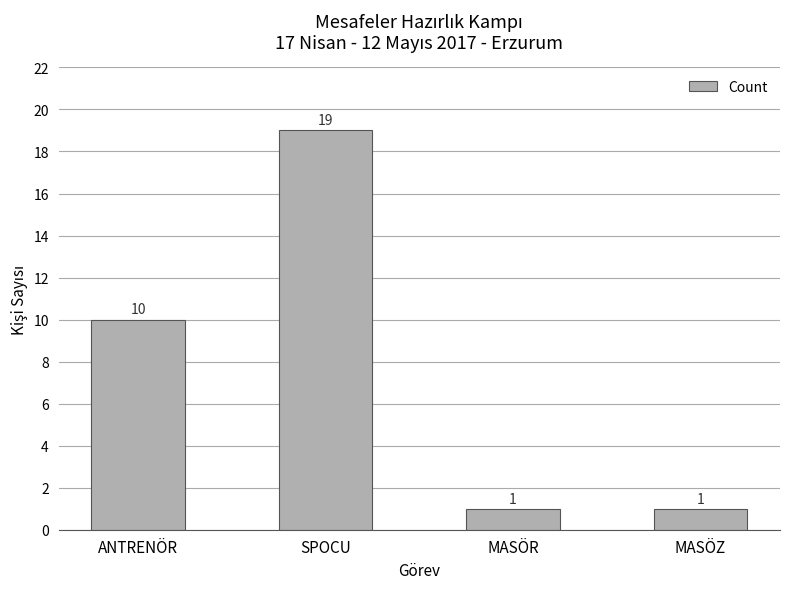

Reading left to right, transcribe all the data shown in this chart.

10	19	1	1